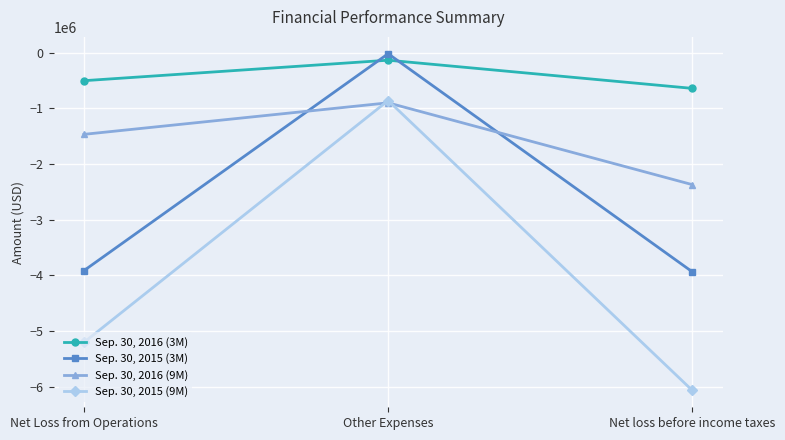

Which category has the highest value in the Sep. 30, 2016 (9M) series?

Other Expenses